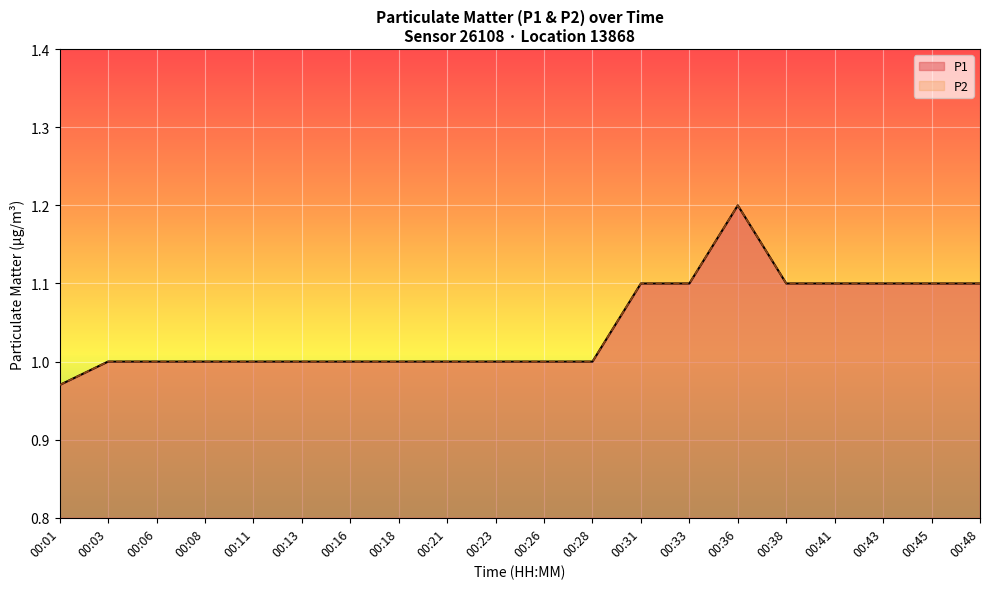

Is the value of P1 at 00:23 greater than the value of P2 at 00:36?

No